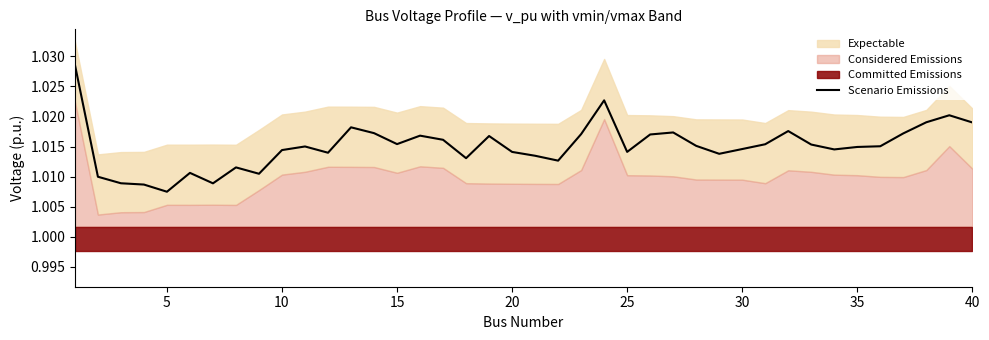

At which label does Scenario Emissions reach its minimum?

5